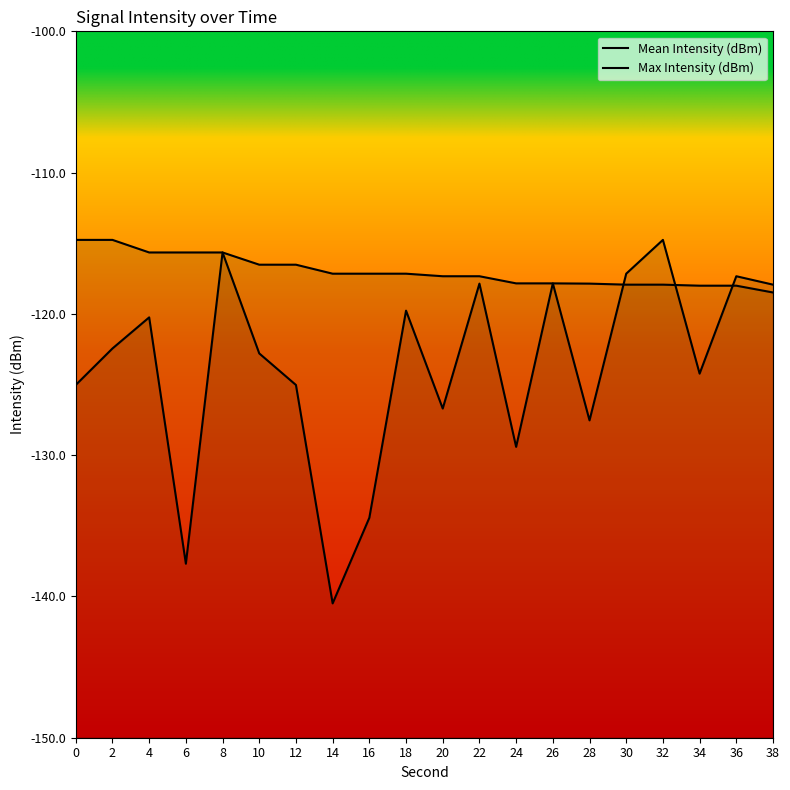

What is the difference between the highest and lowest values at 18?

2.6